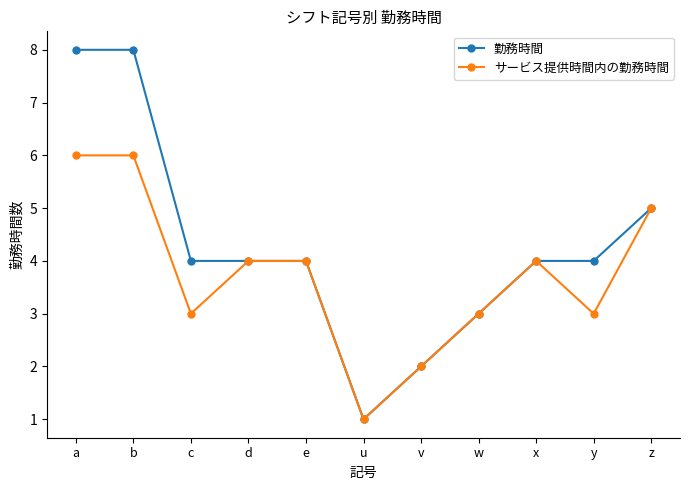

What is the approximate value of サービス提供時間内の勤務時間 at b?

6